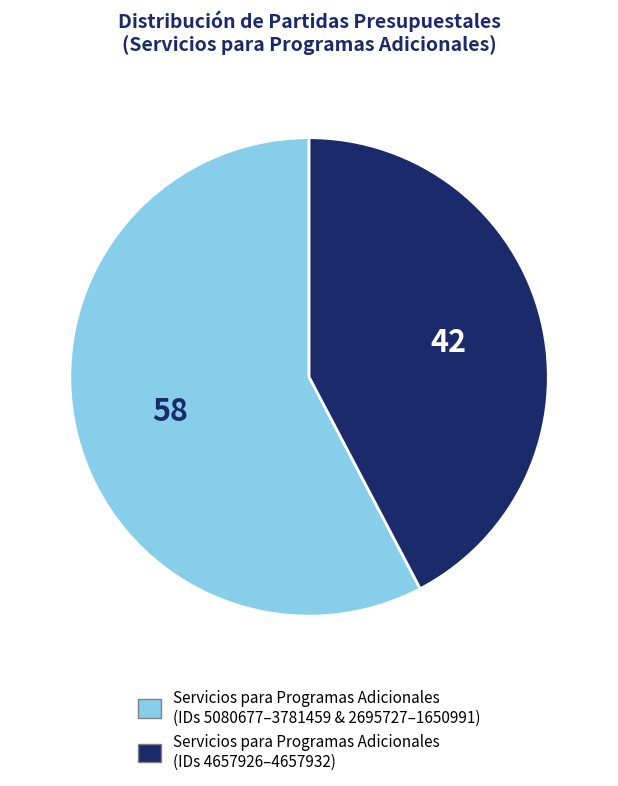

What is the largest slice in the pie chart?

Servicios para Programas Adicionales (IDs 5080677–3781459 & 2695727–1650991)